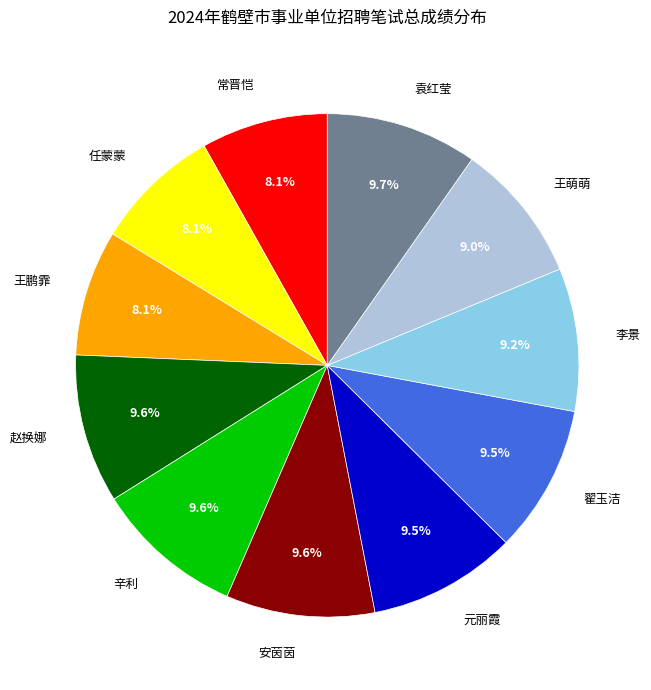

Combined, what portion of the pie is 元丽霞 and 王萌萌?

18.5%